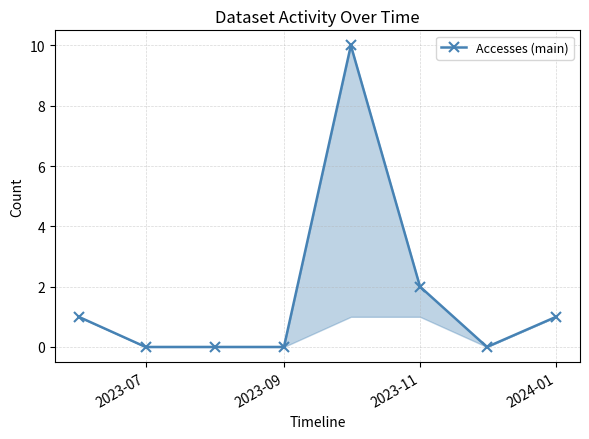

What is the value of the 6th point from the left?

2